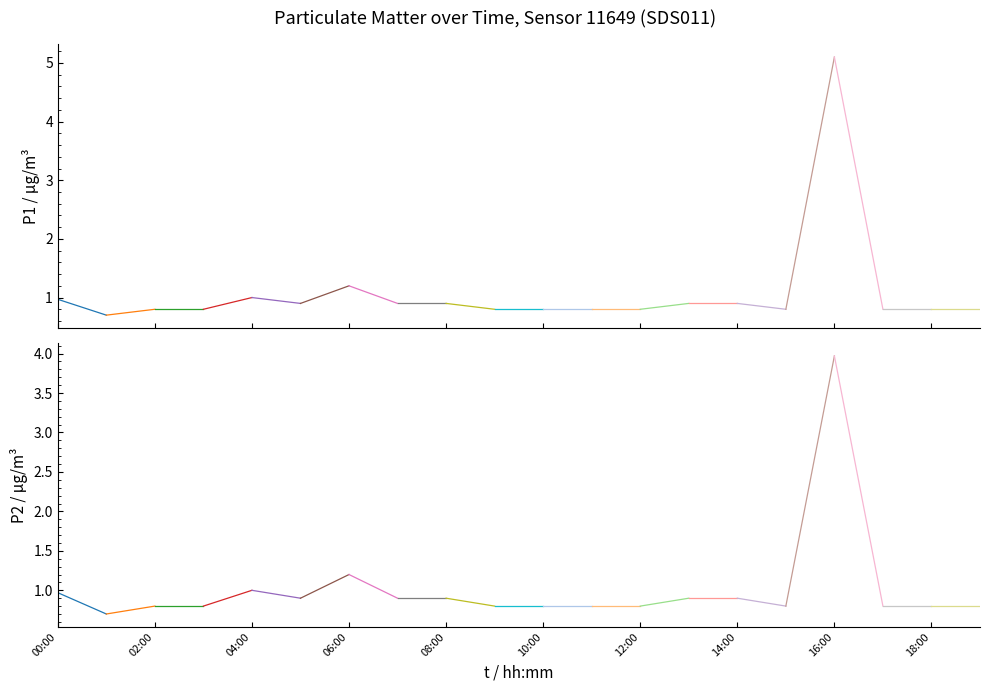

Reading left to right, list all the values displayed in this chart.

P1: 00:00=1.0	01:00=0.7	02:00=0.8	03:00=0.8	04:00=1.0	05:00=0.9	06:00=1.2	07:00=0.9	08:00=0.9	09:00=0.8	10:00=0.8	11:00=0.8	12:00=0.8	13:00=0.9	14:00=0.9	15:00=0.8	16:00=5.1	17:00=0.8	18:00=0.8	19:00=0.8
P2: 00:00=1.0	01:00=0.7	02:00=0.8	03:00=0.8	04:00=1.0	05:00=0.9	06:00=1.2	07:00=0.9	08:00=0.9	09:00=0.8	10:00=0.8	11:00=0.8	12:00=0.8	13:00=0.9	14:00=0.9	15:00=0.8	16:00=4.0	17:00=0.8	18:00=0.8	19:00=0.8